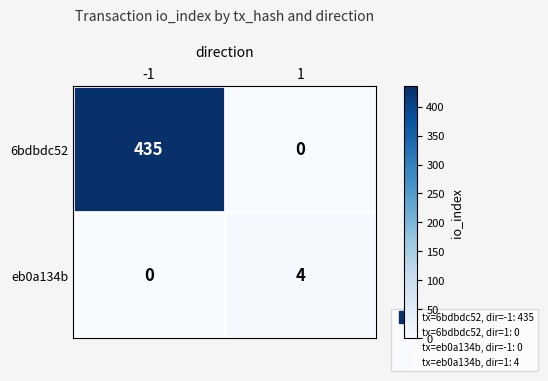

What value does the eb0a134b series have at 1?

4